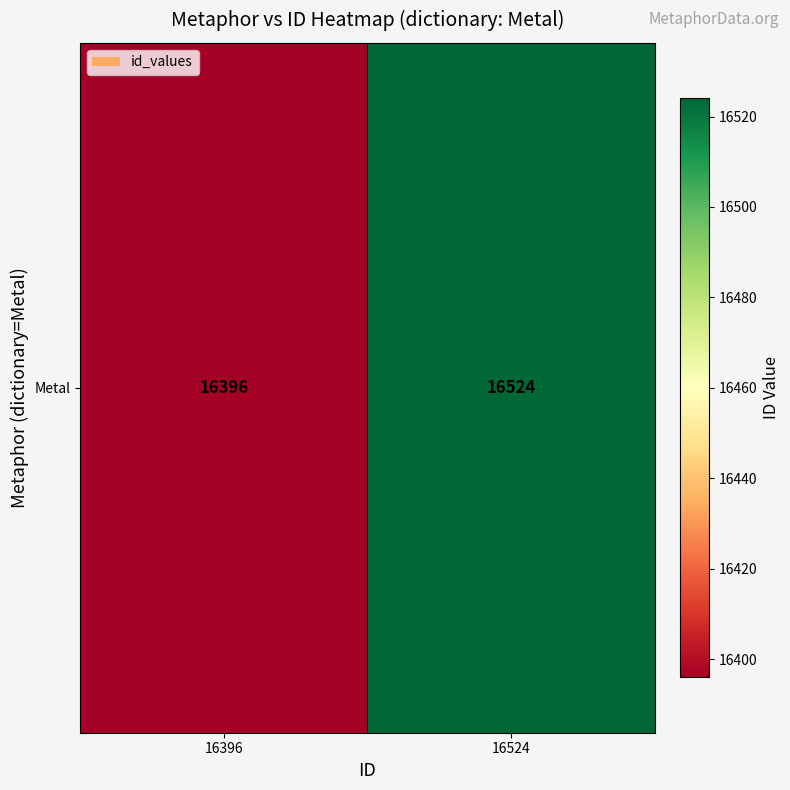

What is the change in value from 16396 to 16524?

+128